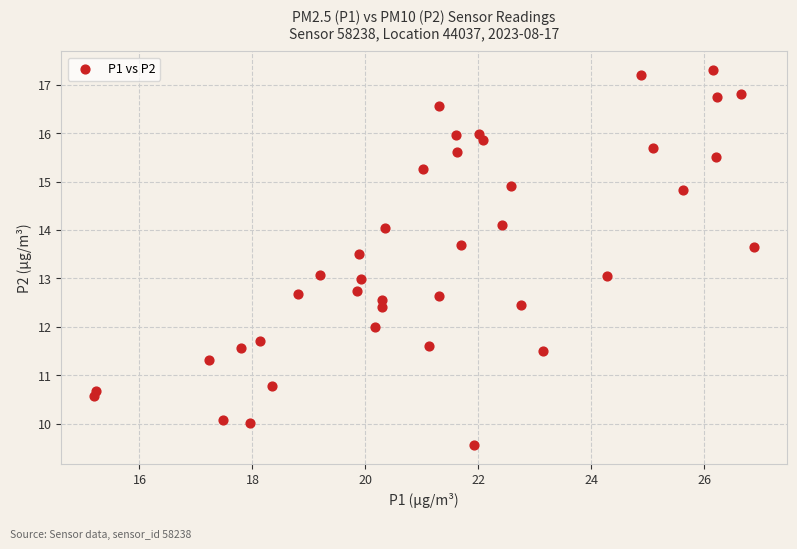

What is the range of X values (max minus min)?

11.7